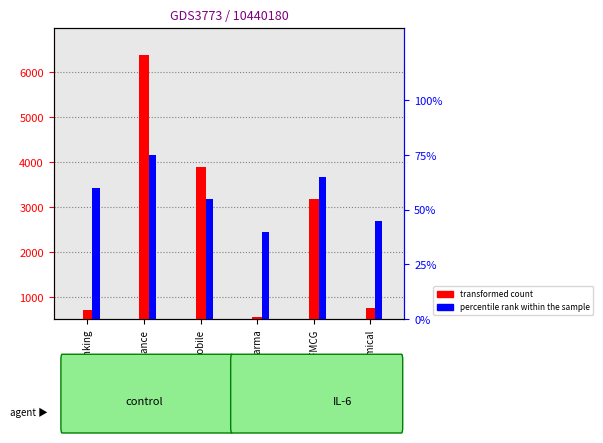

How many data points in transformed count are above 3183?

3